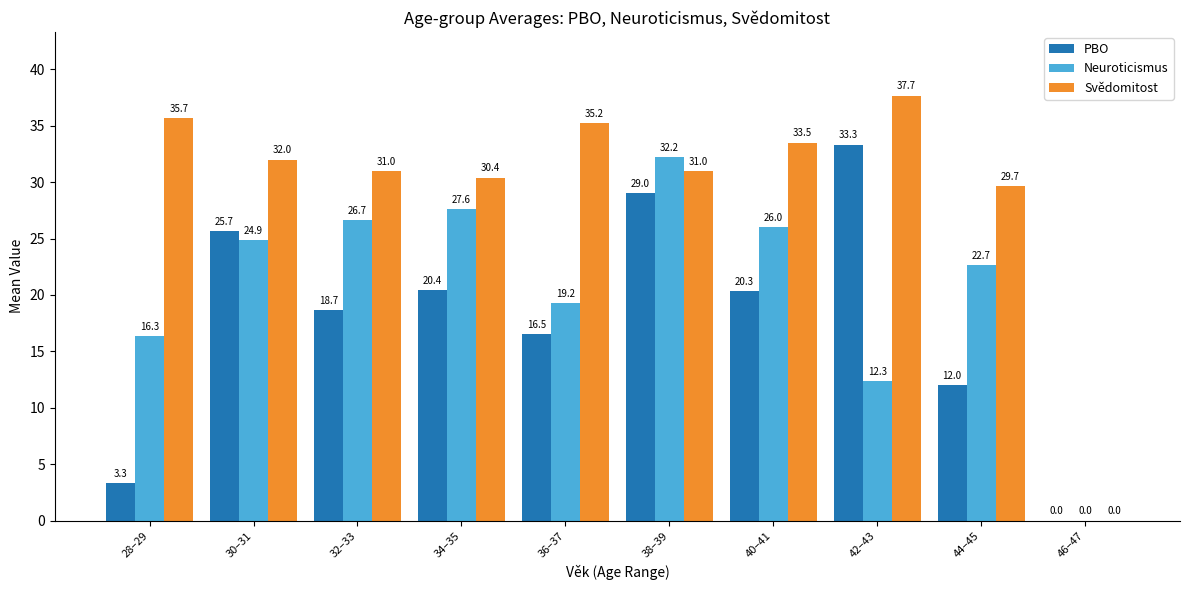

What is the sum of the PBO values at 34–35 and 32–33?

39.1